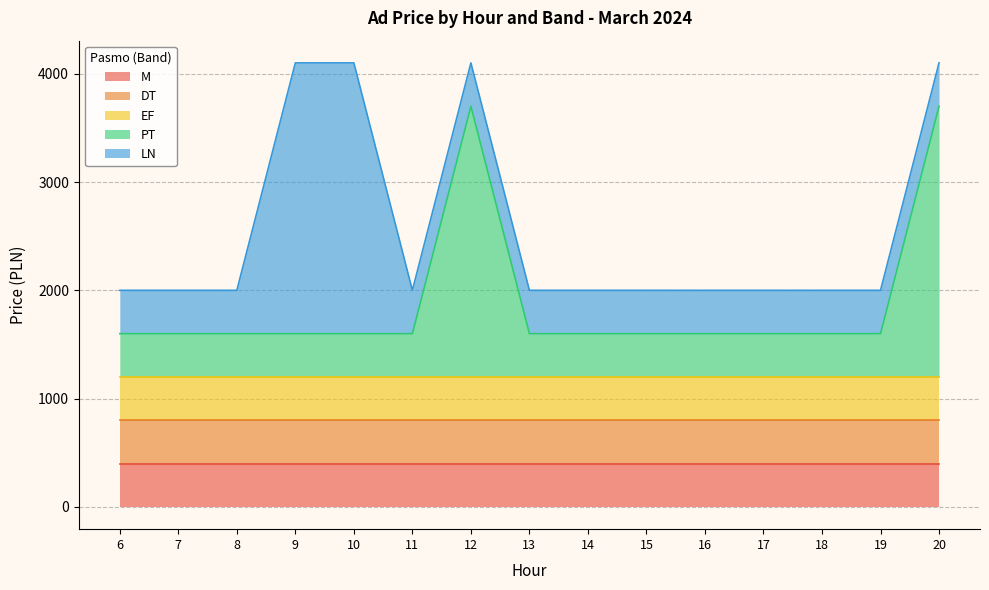

Is it true that LN equals 623 at 13?

False